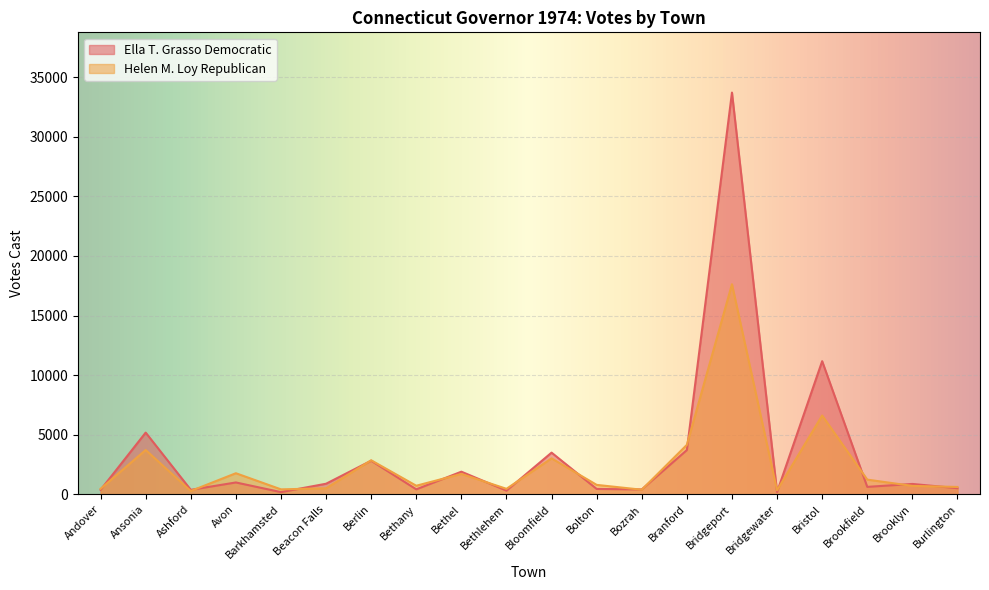

Which series ends up on top after the final intersection of Ella T. Grasso Democratic and Helen M. Loy Republican?

Helen M. Loy Republican